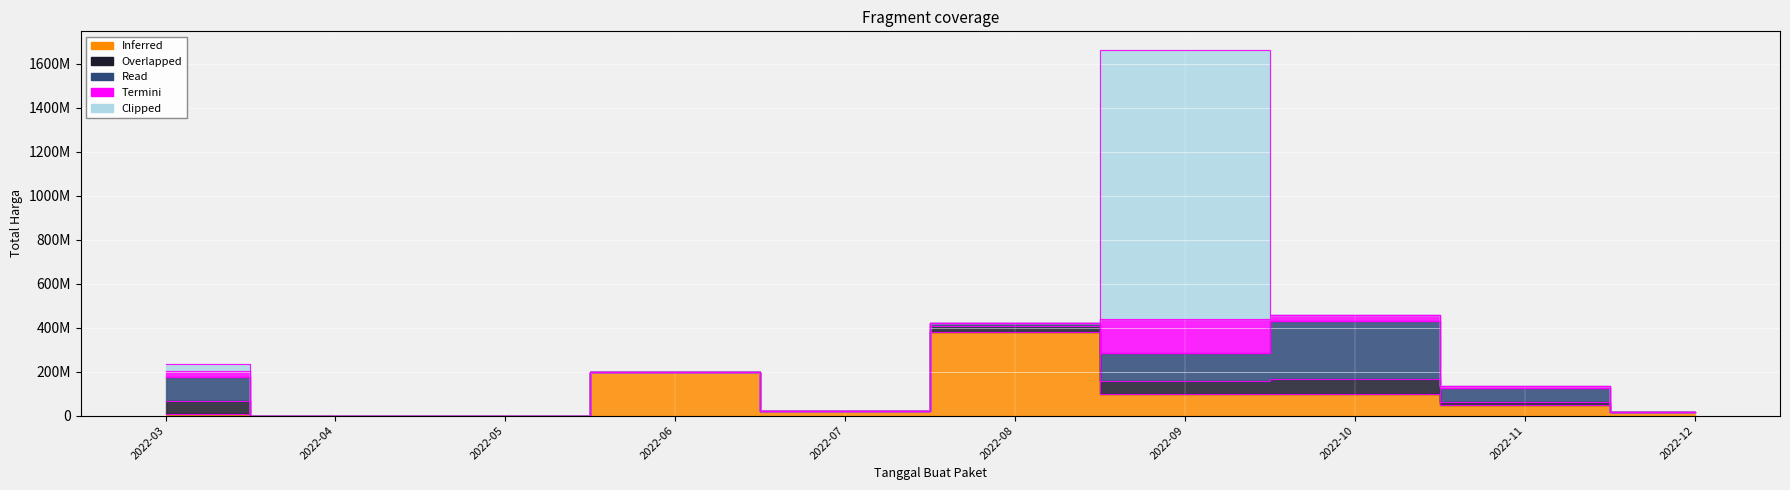

What is the difference between the second highest and minimum values in the Read series?

127000000